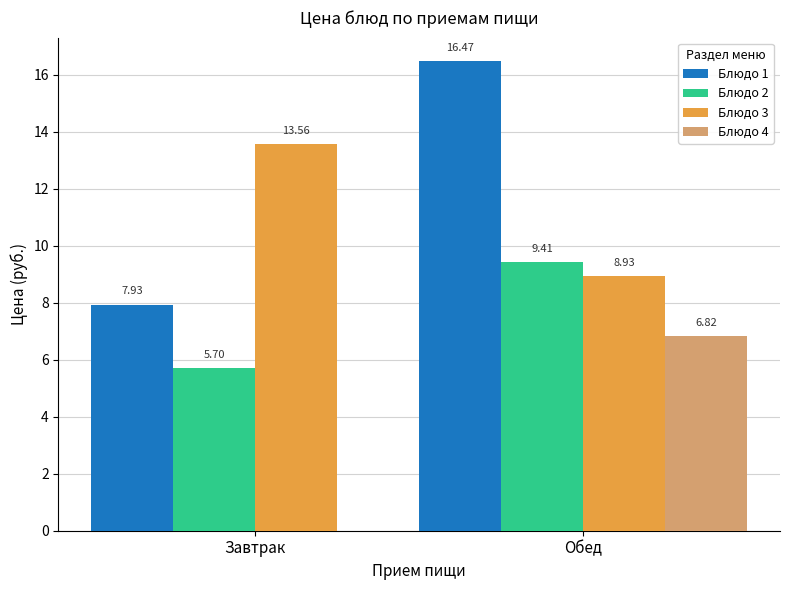

What are all the series names shown in the legend?

Блюдо 1, Блюдо 2, Блюдо 3, Блюдо 4